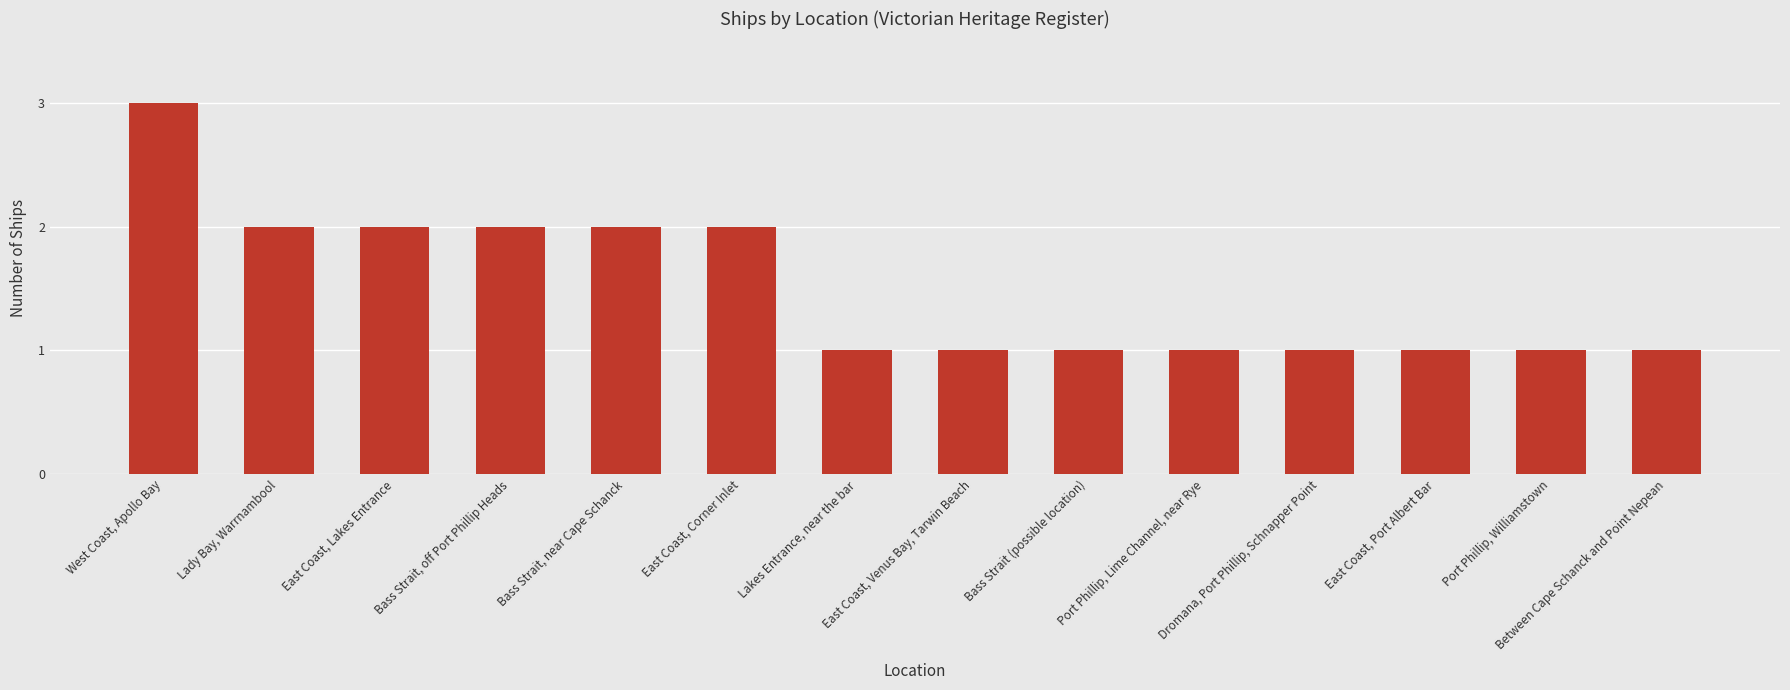

What is the ratio of the value at Dromana, Port Phillip, Schnapper Point to the value at East Coast, Port Albert Bar?

1.0